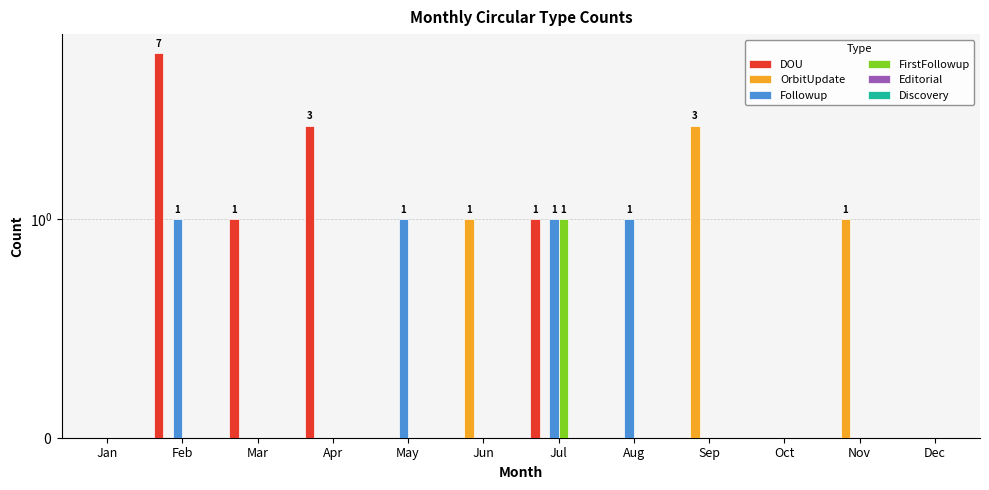

Which category has the lowest value across all series?

Jan